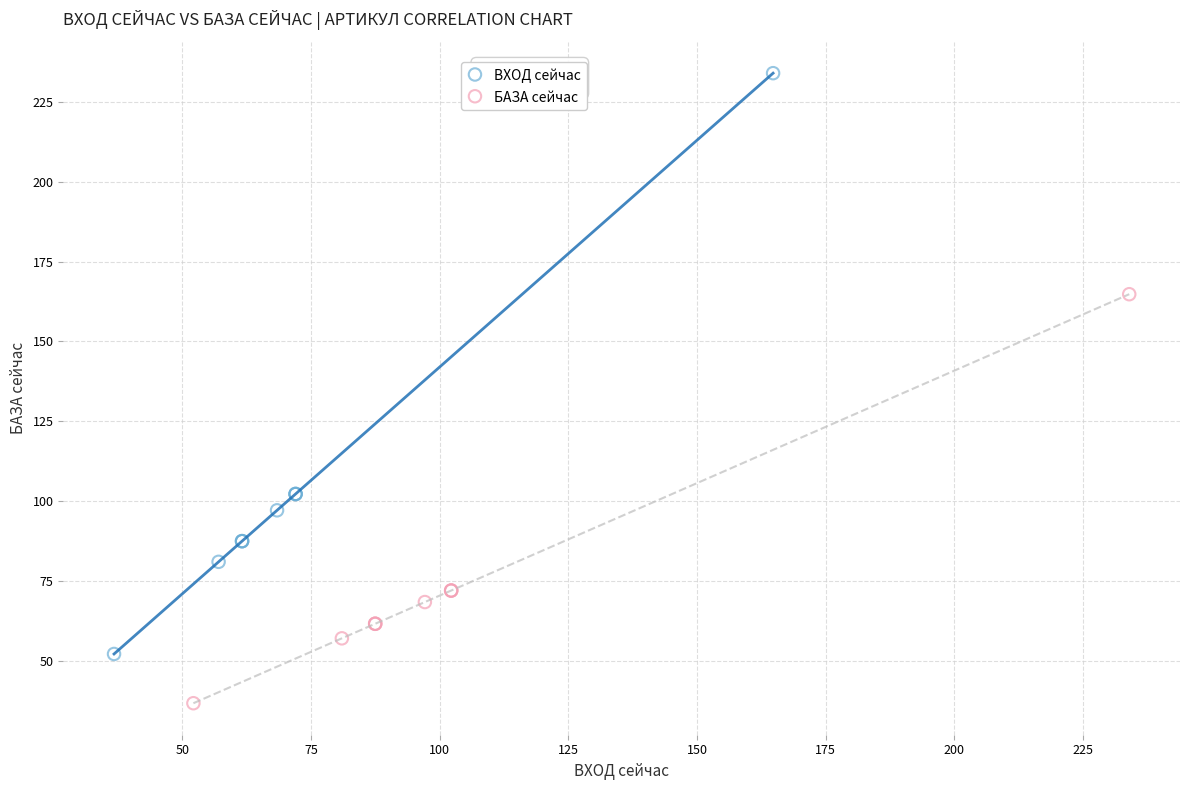

Which series contains the lowest Y value?

БАЗА сейчас